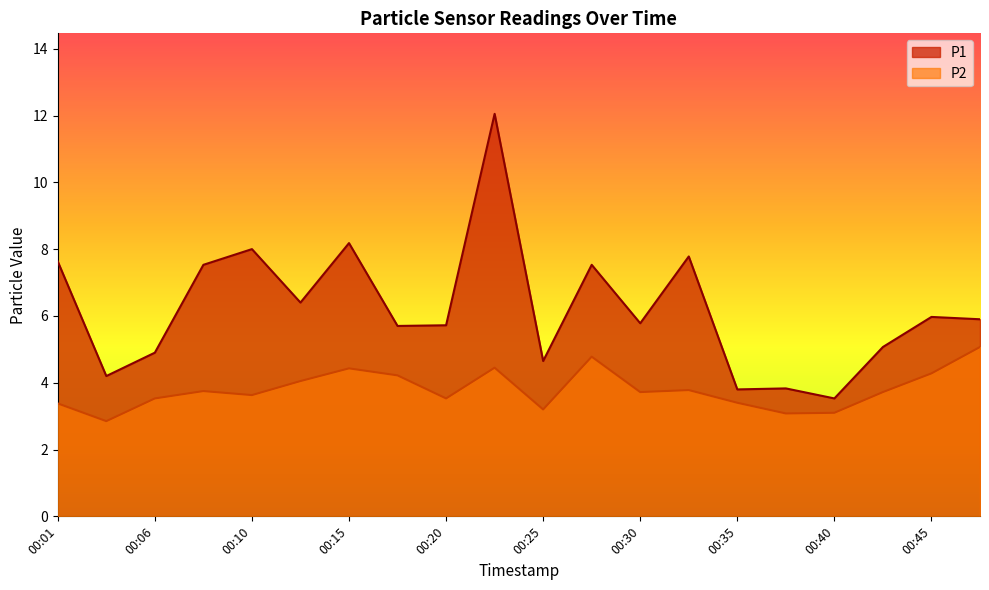

What is the maximum value for P2?

5.1